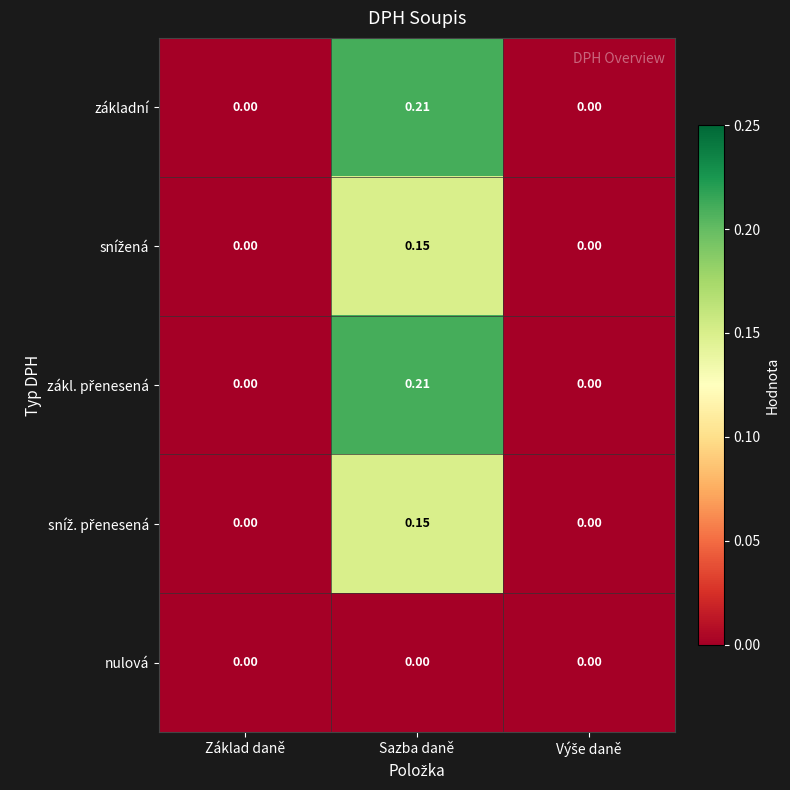

At which category is the sum across all series the highest?

Sazba daně